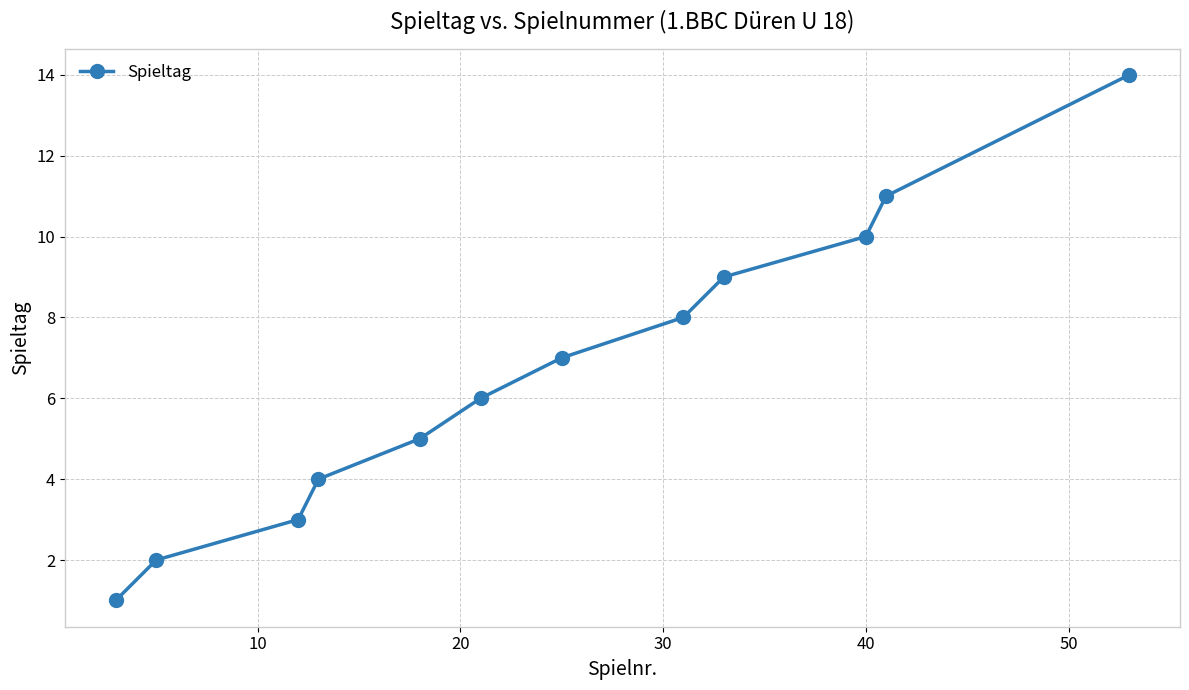

What is the sum of all values?

80